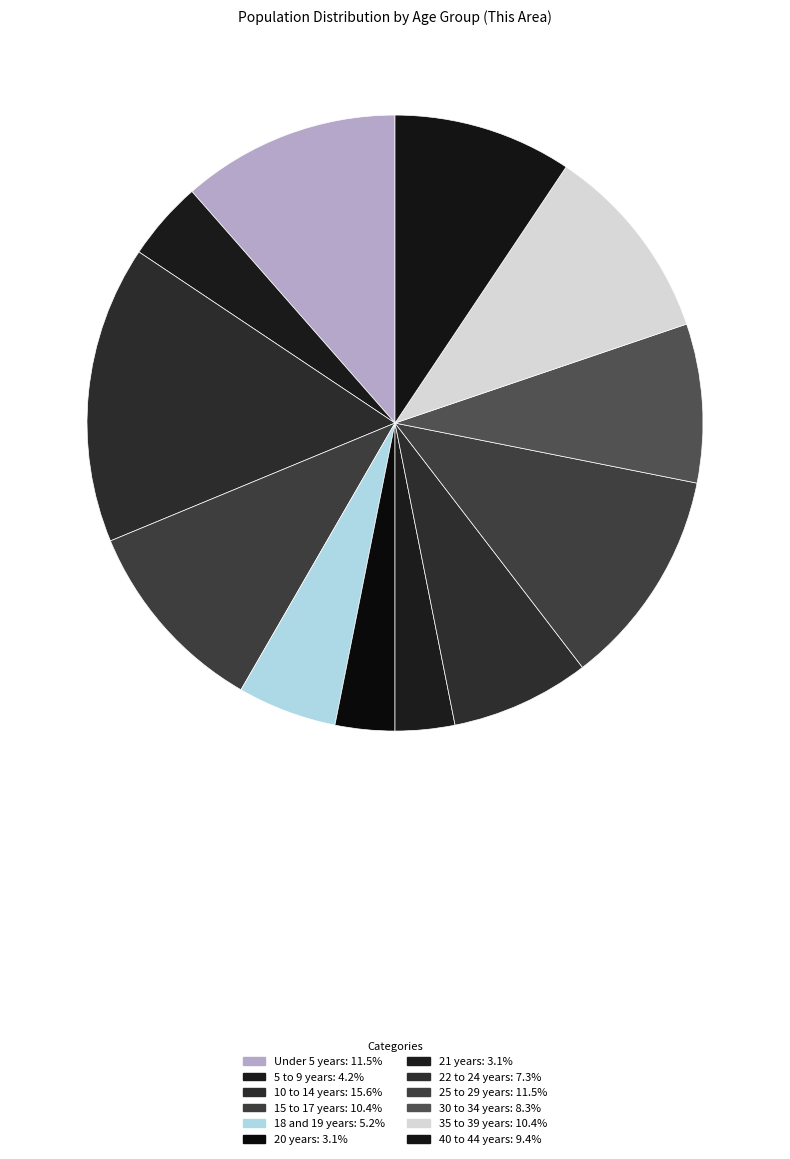

What portion of the pie excludes 35 to 39 years?

89.6%